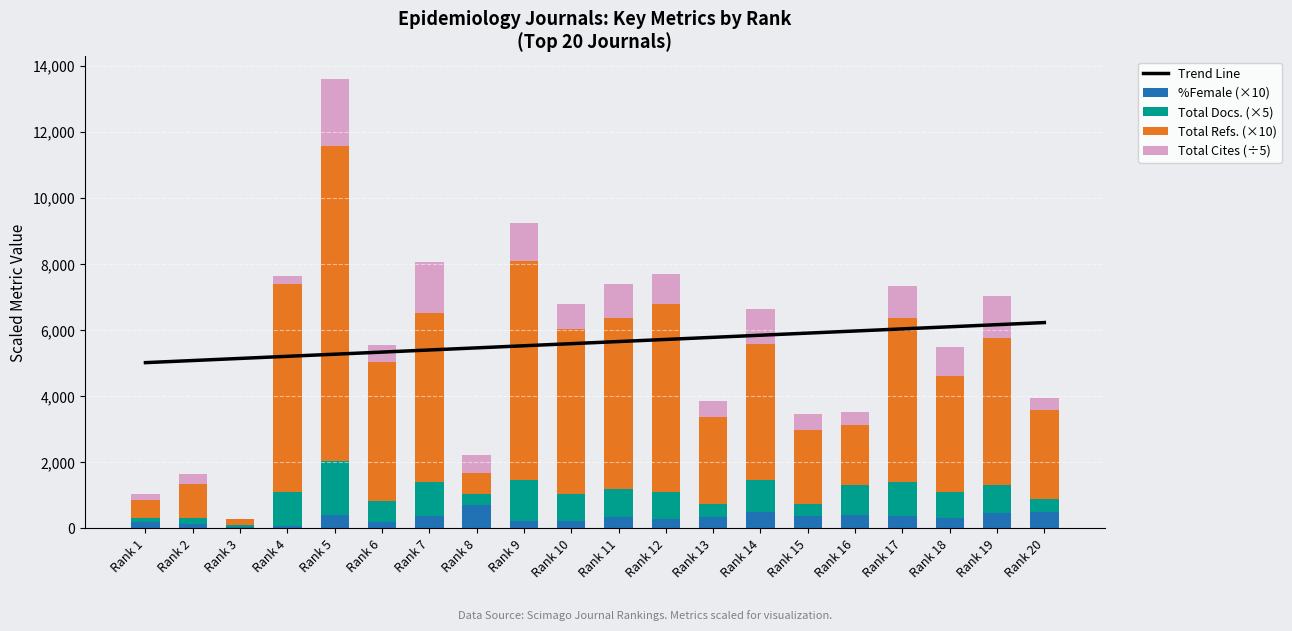

Reading left to right, what are all the values shown in this chart?

Trend Line: Rank 1=5022.2	Rank 2=5086.1	Rank 3=5150.0	Rank 4=5213.8	Rank 5=5277.7	Rank 6=5341.6	Rank 7=5405.5	Rank 8=5469.4	Rank 9=5533.3	Rank 10=5597.2	Rank 11=5661.1	Rank 12=5725.0	Rank 13=5788.9	Rank 14=5852.8	Rank 15=5916.7	Rank 16=5980.5	Rank 17=6044.4	Rank 18=6108.3	Rank 19=6172.2	Rank 20=6236.1
%Female (×10): Rank 1=207.1	Rank 2=132.9	Rank 3=46.7	Rank 4=61.8	Rank 5=393.3	Rank 6=204.0	Rank 7=379.0	Rank 8=714.5	Rank 9=228.4	Rank 10=223.2	Rank 11=357.3	Rank 12=281.6	Rank 13=337.3	Rank 14=506.8	Rank 15=371.7	Rank 16=407.4	Rank 17=392.6	Rank 18=328.9	Rank 19=482.9	Rank 20=500.0
Total Docs. (×5): Rank 1=110.0	Rank 2=180.0	Rank 3=70.0	Rank 4=1040.0	Rank 5=1640.0	Rank 6=640.0	Rank 7=1015.0	Rank 8=325.0	Rank 9=1250.0	Rank 10=820.0	Rank 11=850.0	Rank 12=815.0	Rank 13=400.0	Rank 14=970.0	Rank 15=375.0	Rank 16=910.0	Rank 17=1020.0	Rank 18=785.0	Rank 19=845.0	Rank 20=405.0
Total Refs. (×10): Rank 1=530.0	Rank 2=1030.0	Rank 3=160.0	Rank 4=6300.0	Rank 5=9550.0	Rank 6=4200.0	Rank 7=5130.0	Rank 8=650.0	Rank 9=6630.0	Rank 10=5010.0	Rank 11=5170.0	Rank 12=5700.0	Rank 13=2630.0	Rank 14=4120.0	Rank 15=2250.0	Rank 16=1810.0	Rank 17=4950.0	Rank 18=3500.0	Rank 19=4440.0	Rank 20=2680.0
Total Cites (÷5): Rank 1=202.8	Rank 2=298.2	Rank 3=17.8	Rank 4=257.0	Rank 5=2030.6	Rank 6=522.2	Rank 7=1538.8	Rank 8=543.0	Rank 9=1142.2	Rank 10=732.0	Rank 11=1038.6	Rank 12=918.0	Rank 13=478.4	Rank 14=1049.2	Rank 15=458.0	Rank 16=396.2	Rank 17=974.0	Rank 18=887.2	Rank 19=1259.4	Rank 20=376.8